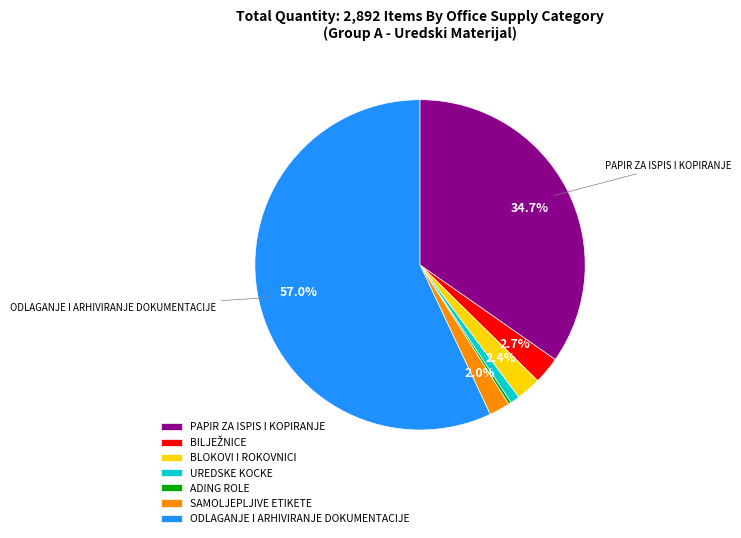

Which slice is the largest?

ODLAGANJE I ARHIVIRANJE DOKUMENTACIJE